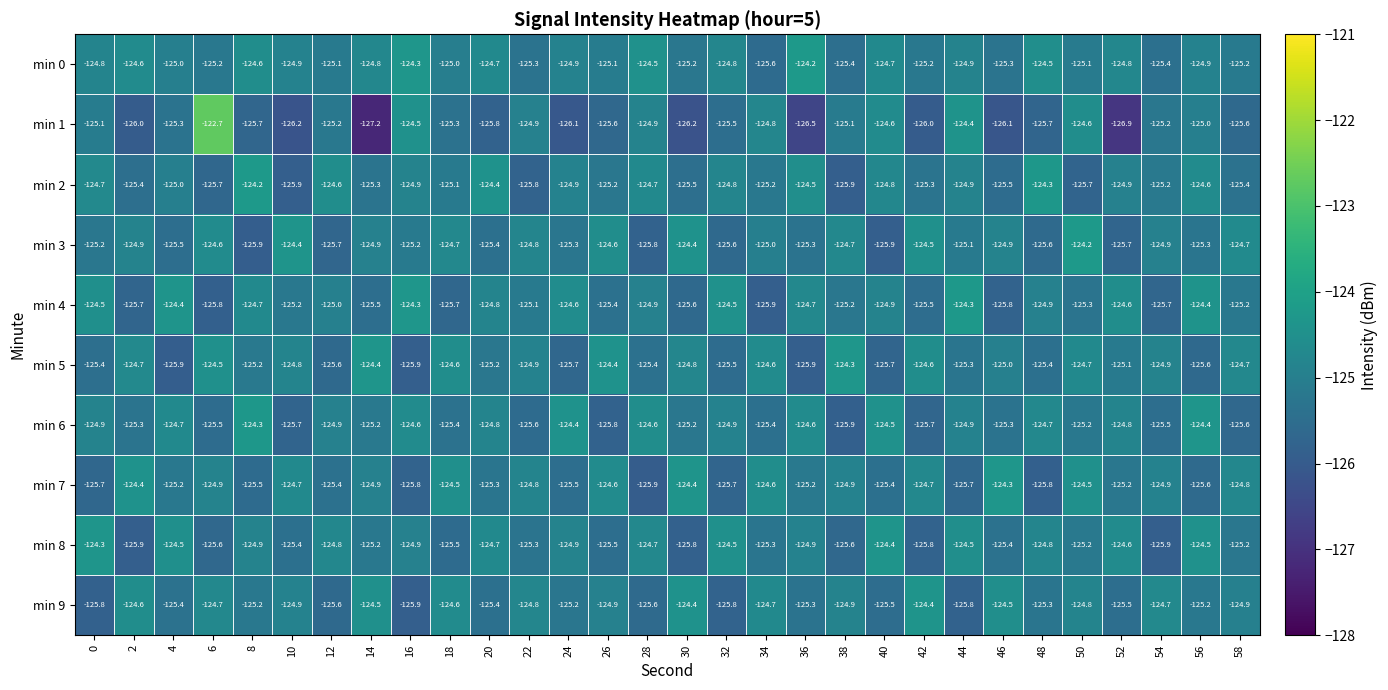

What is the total value across all series at 8?

-1250.2